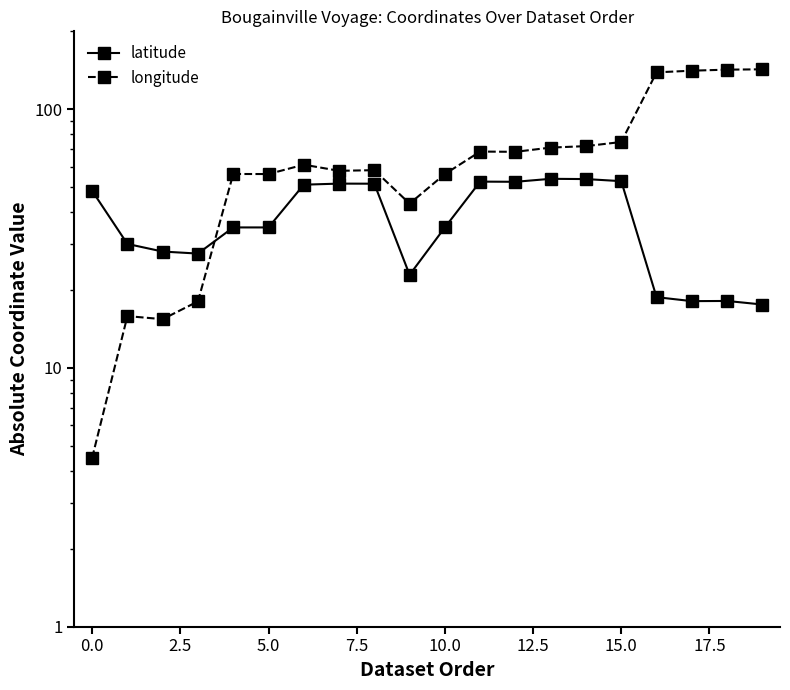

After their last crossing, which series has the higher values: longitude or latitude?

longitude